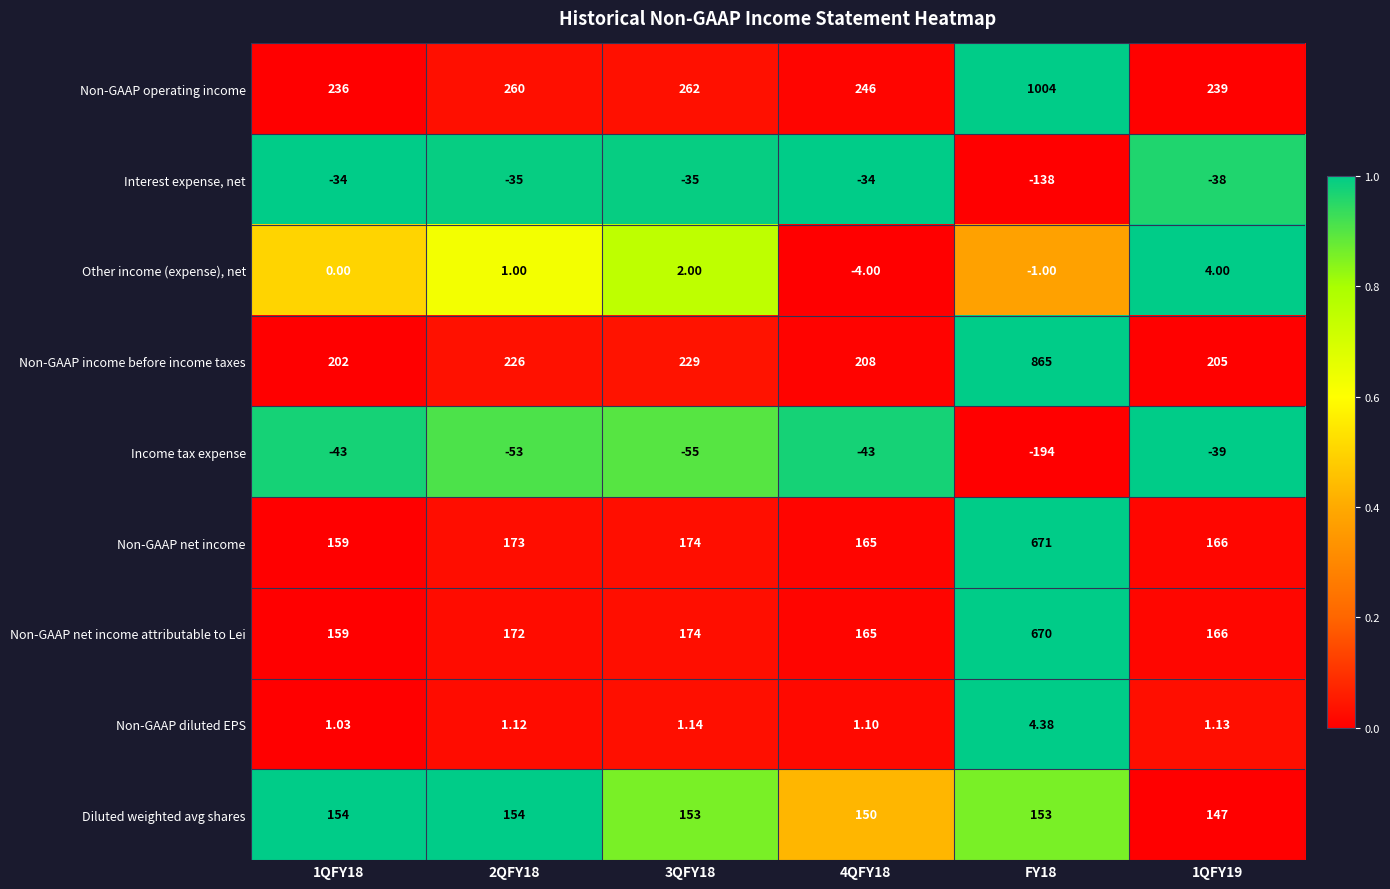

Between 2QFY18 and 4QFY18, which series saw the biggest shift?

Non-GAAP income before income taxes